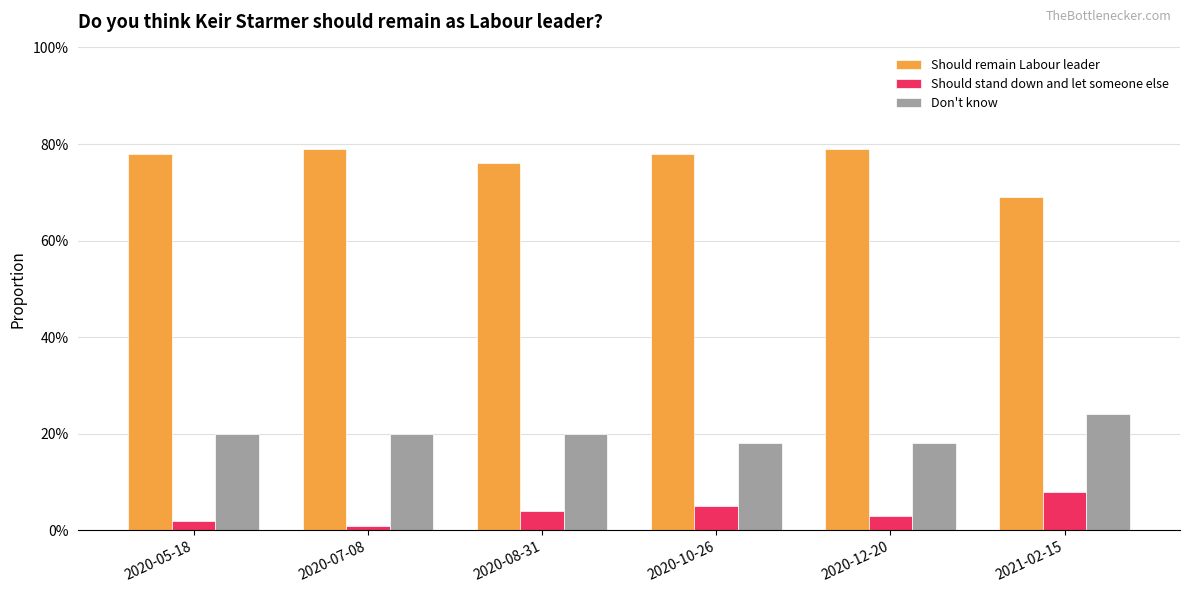

Rank the series at 2021-02-15 from lowest to highest value.

Should stand down and let someone else, Don't know, Should remain Labour leader